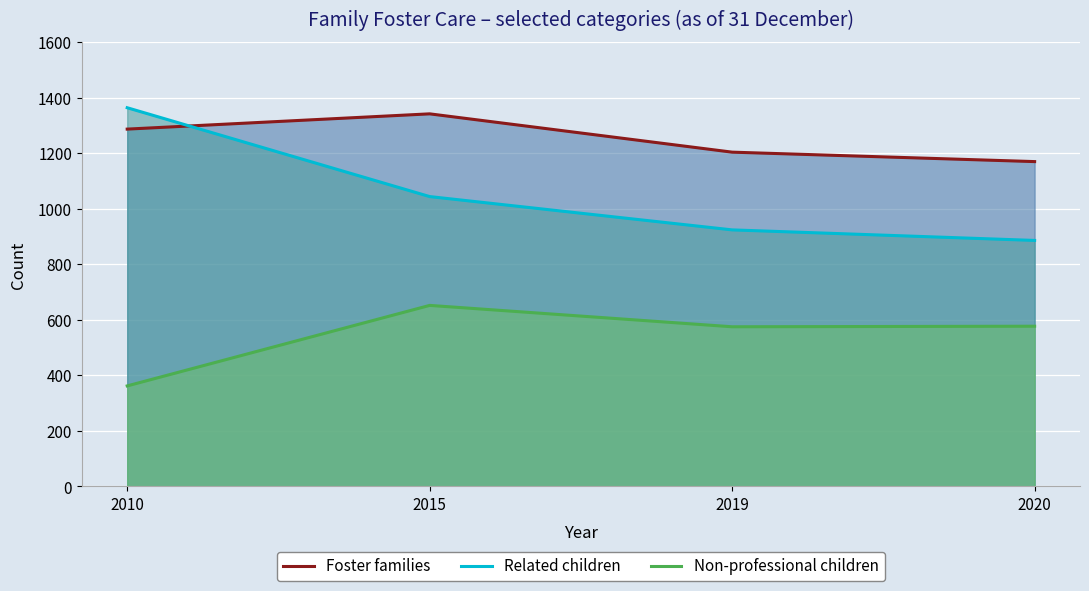

What is the value of the Non-professional children point at the 1st from the left?

362